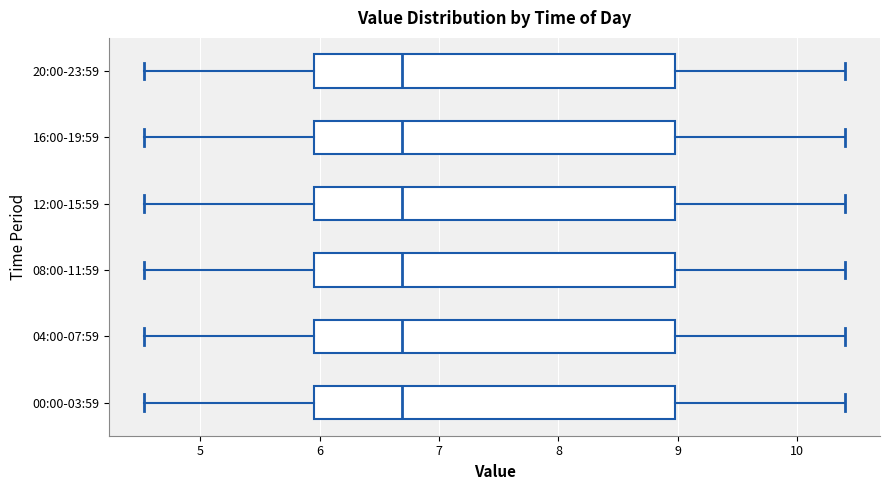

Where does the left whisker of the box for 20:00-23:59 end on the x-axis? The values are not printed on the chart, so give them approximately, as read against the axis.

4.5